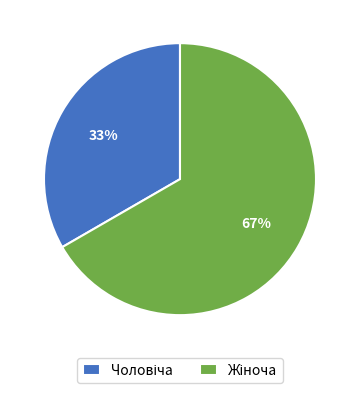

How many slices are in this pie chart?

2